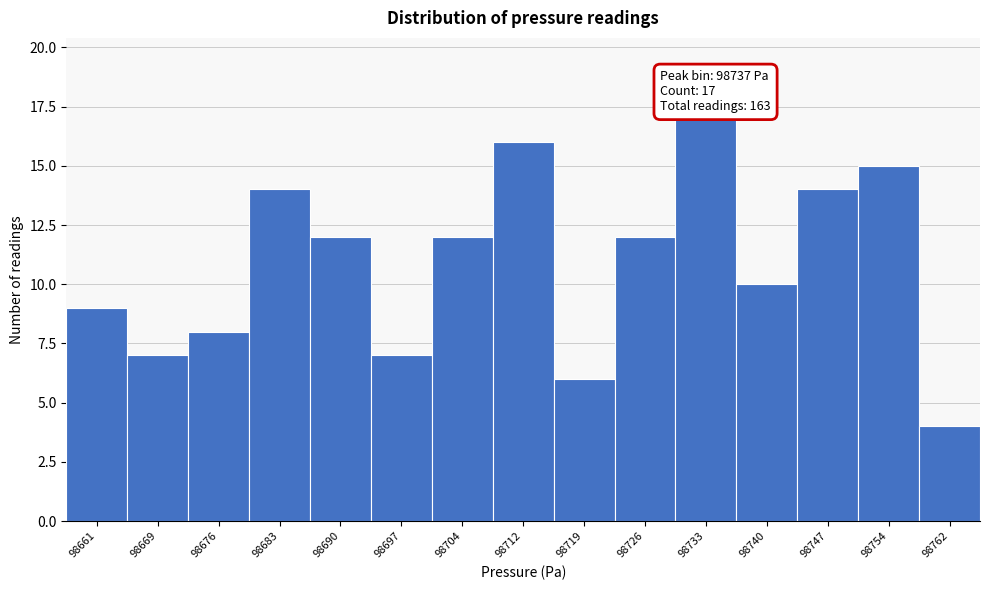

Reading left to right, what are all the values shown in this chart?

98661=9	98669=7	98676=8	98683=14	98690=12	98697=7	98704=12	98712=16	98719=6	98726=12	98733=17	98740=10	98747=14	98754=15	98762=4